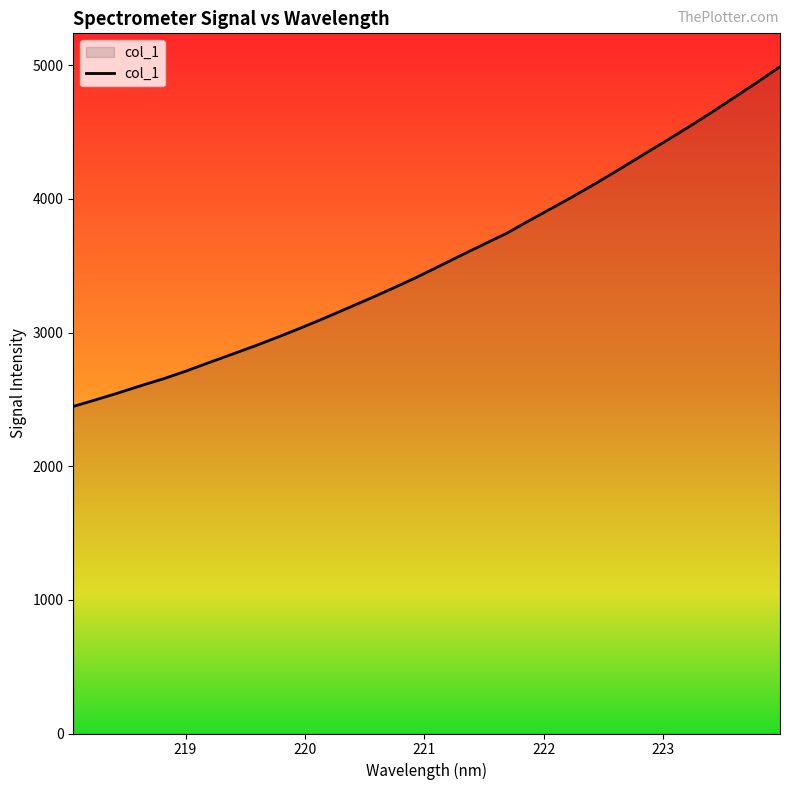

What is the greatest value displayed?

4988.8